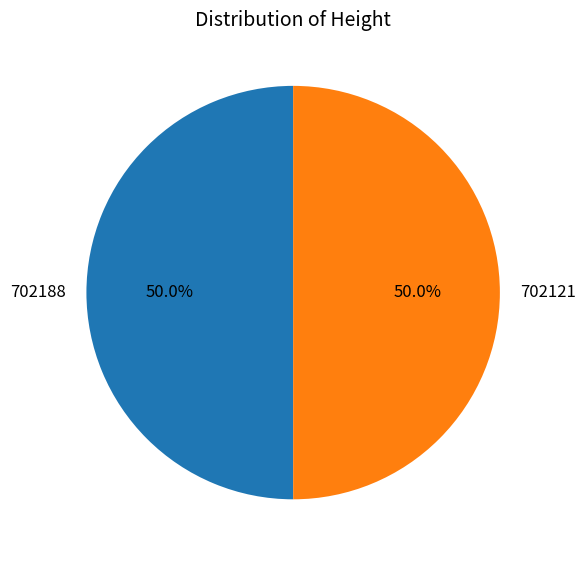

What is the ratio of the value at 702121 to the value at 702188?

1.0